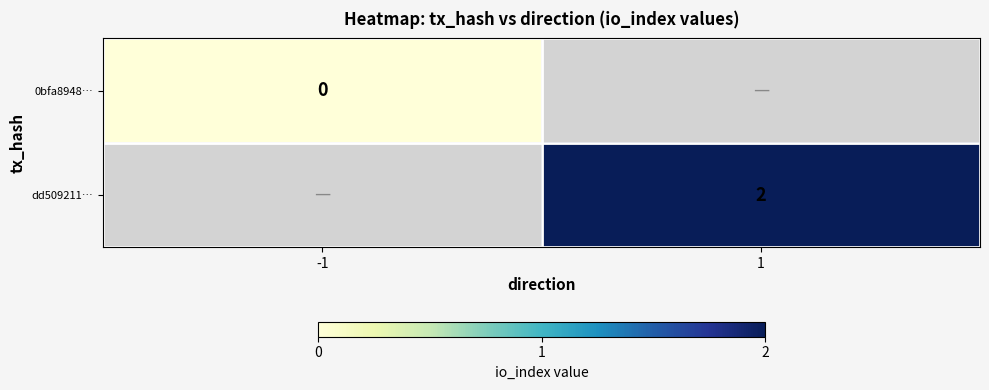

True or false: dd509211… has a value of 2 at 1.

True